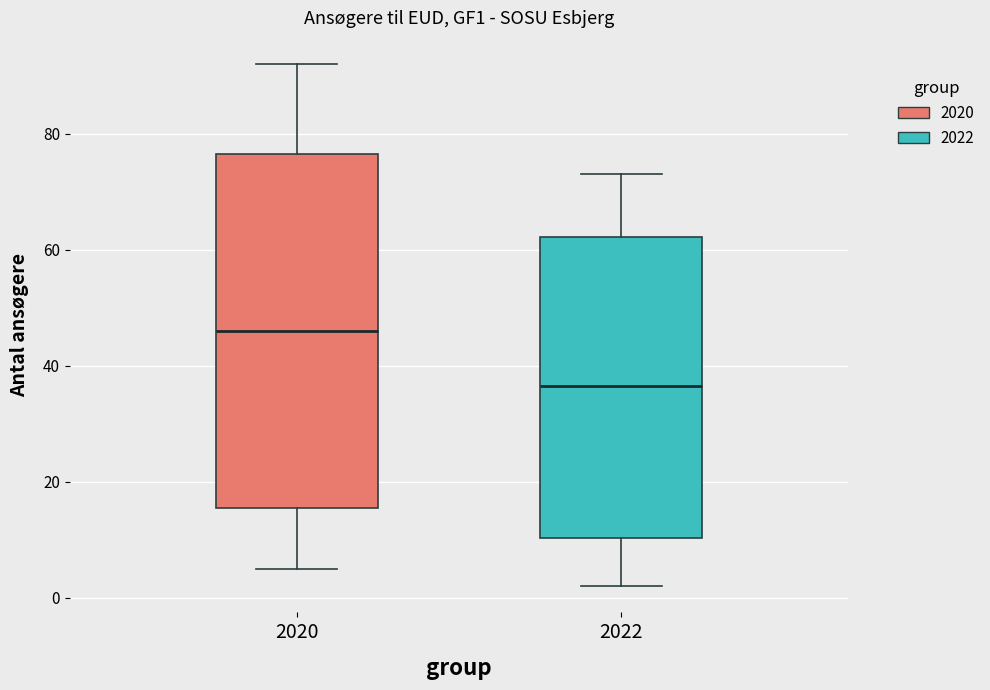

Comparing the boxes themselves (not the whiskers), which one is the tallest?

2020